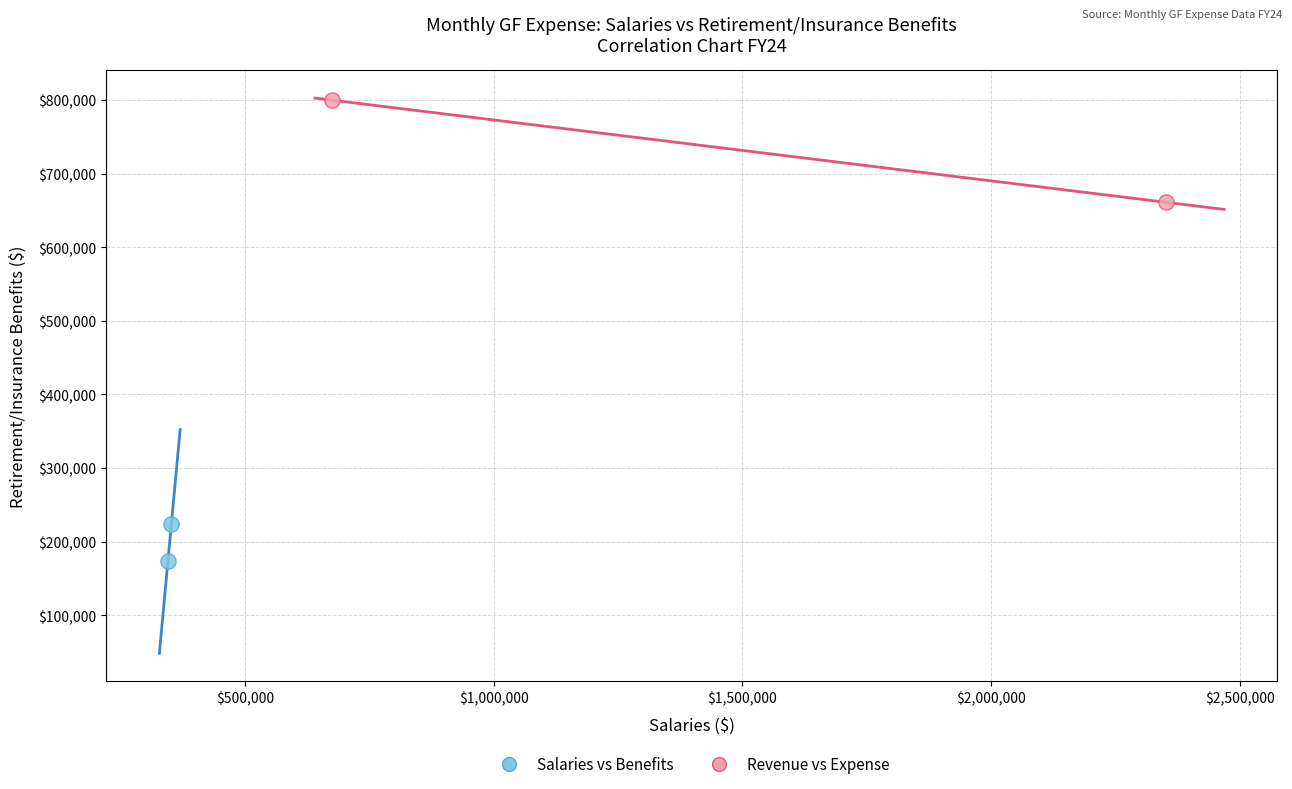

What are all the series names shown in the legend?

Salaries vs Benefits, Revenue vs Expense